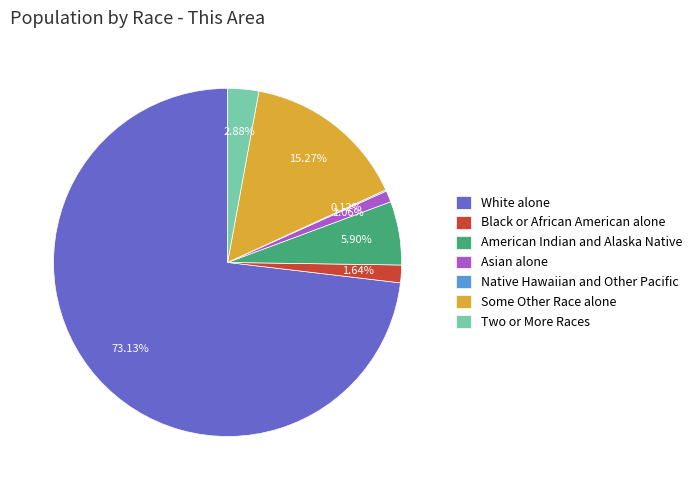

What is the largest slice in the pie chart?

White alone